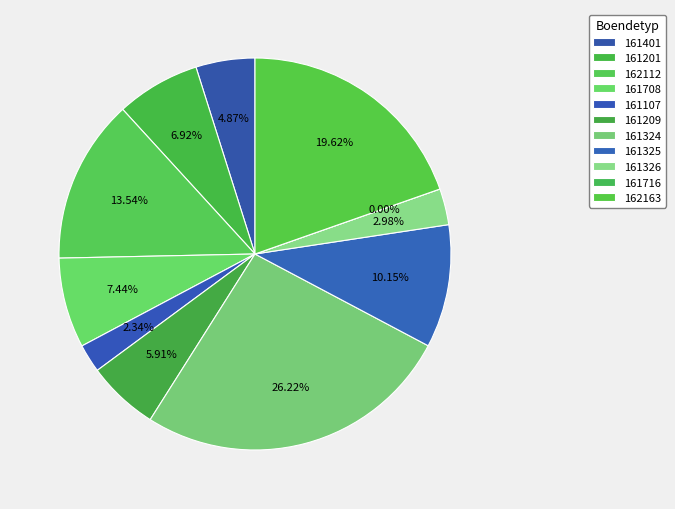

Between 162112 and 162163, which is larger?

162163